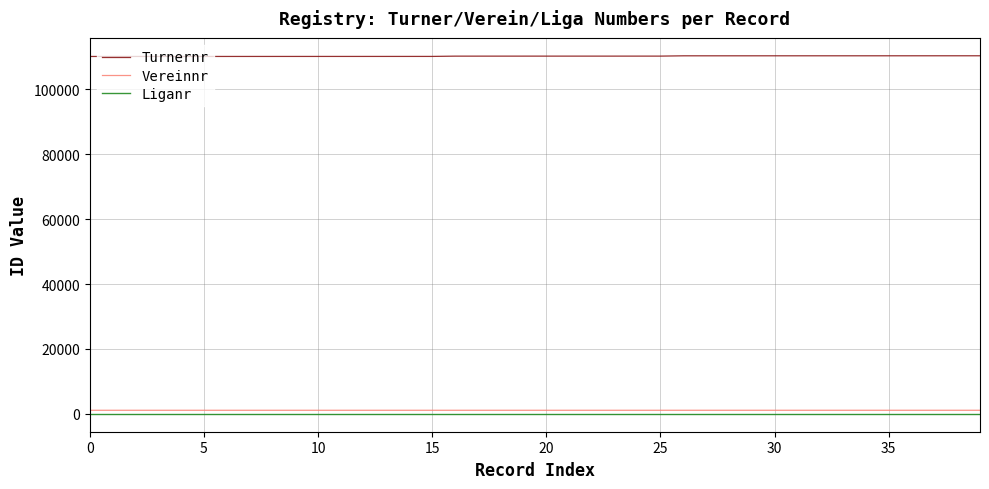

Which series has the largest total across all categories?

Turnernr